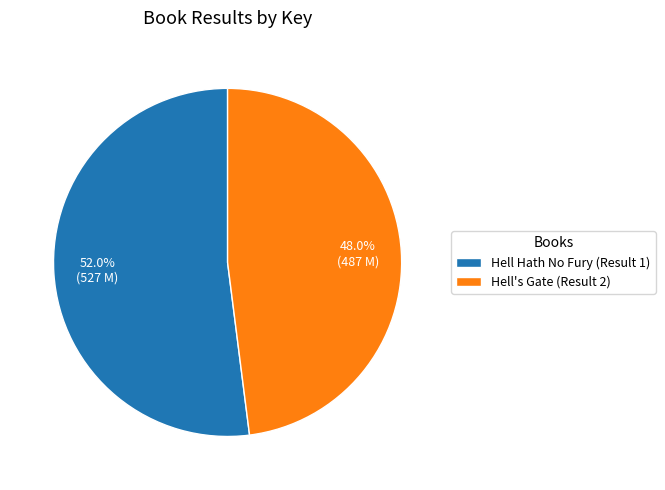

To the nearest percent, what is the difference between the Hell Hath No Fury (Result 1) and Hell's Gate (Result 2) slice percentages?

4%